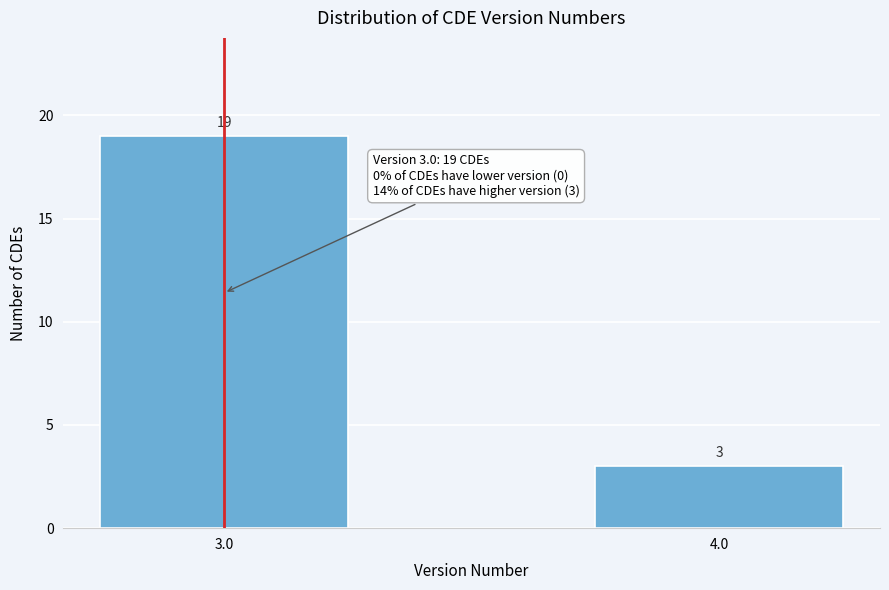

Reading left to right, what are all the values shown in this chart?

19	3